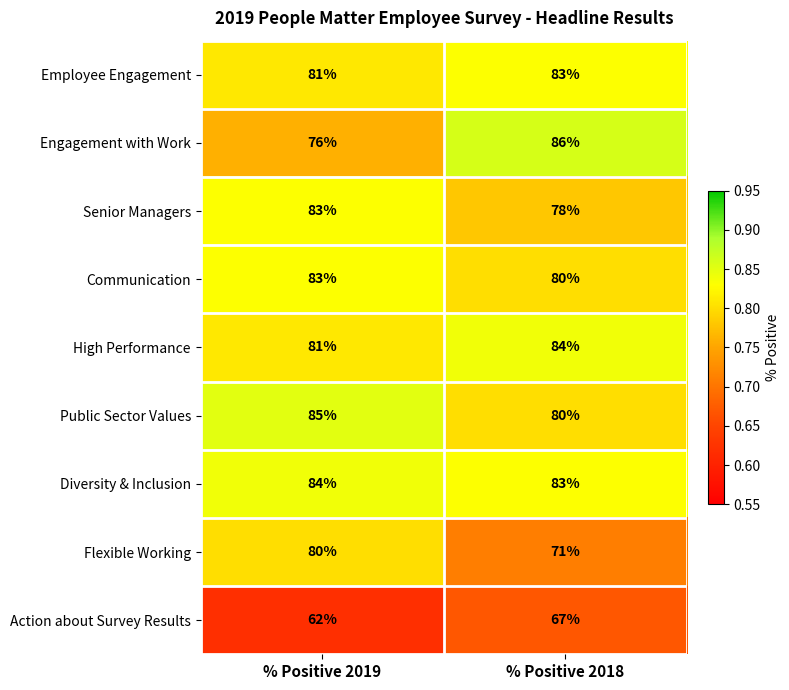

What is the maximum value shown in the chart?

86